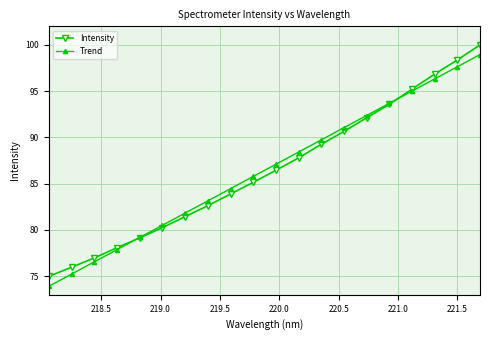

What is the smallest value displayed?

73.9